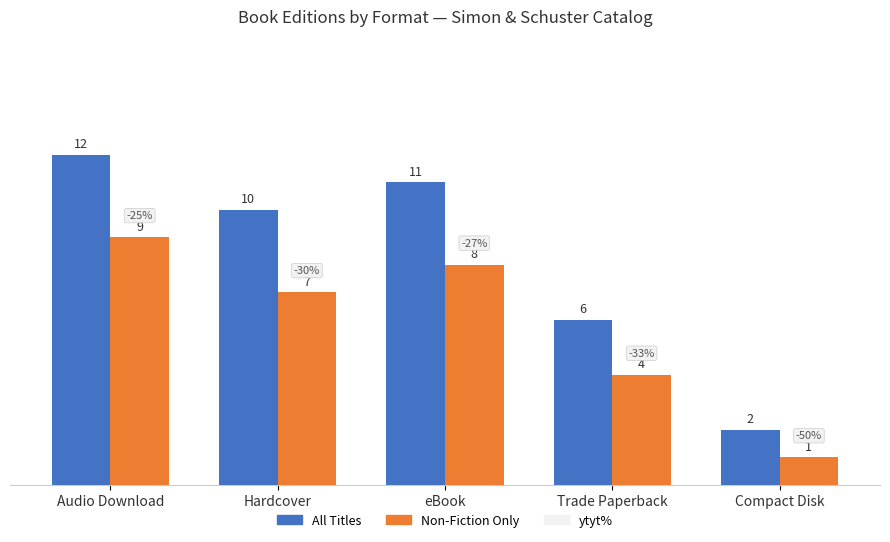

Reading left to right, what are all the values shown in this chart?

All Titles: Audio Download=12	Hardcover=10	eBook=11	Trade Paperback=6	Compact Disk=2
Non-Fiction Only: Audio Download=9	Hardcover=7	eBook=8	Trade Paperback=4	Compact Disk=1